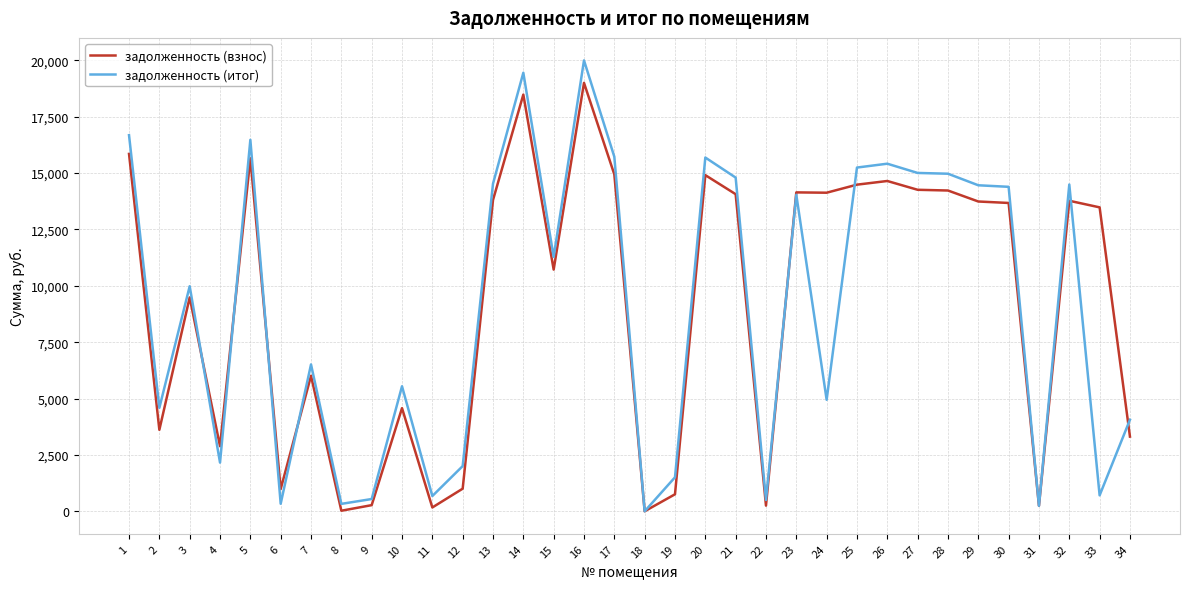

Which series changed the most between 9 and 13?

задолженность (итог)